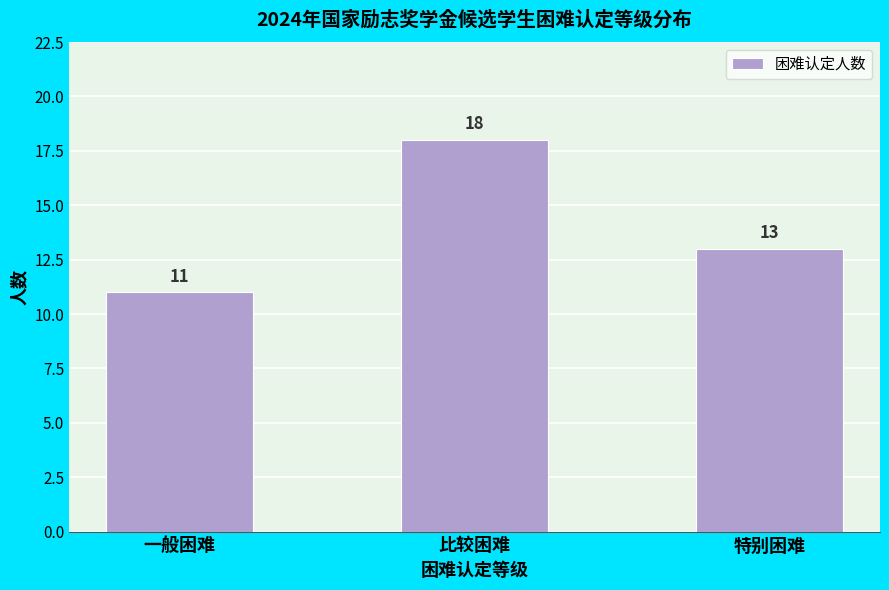

Reading left to right, list all the values displayed in this chart.

11	18	13